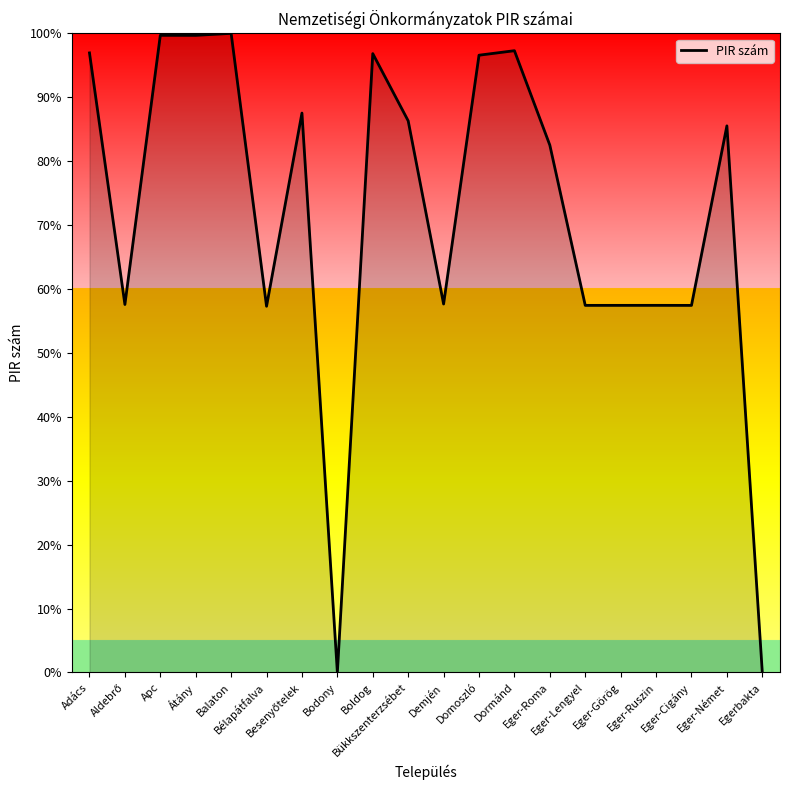

True or false: the data shows 0.0 at Bodony.

True